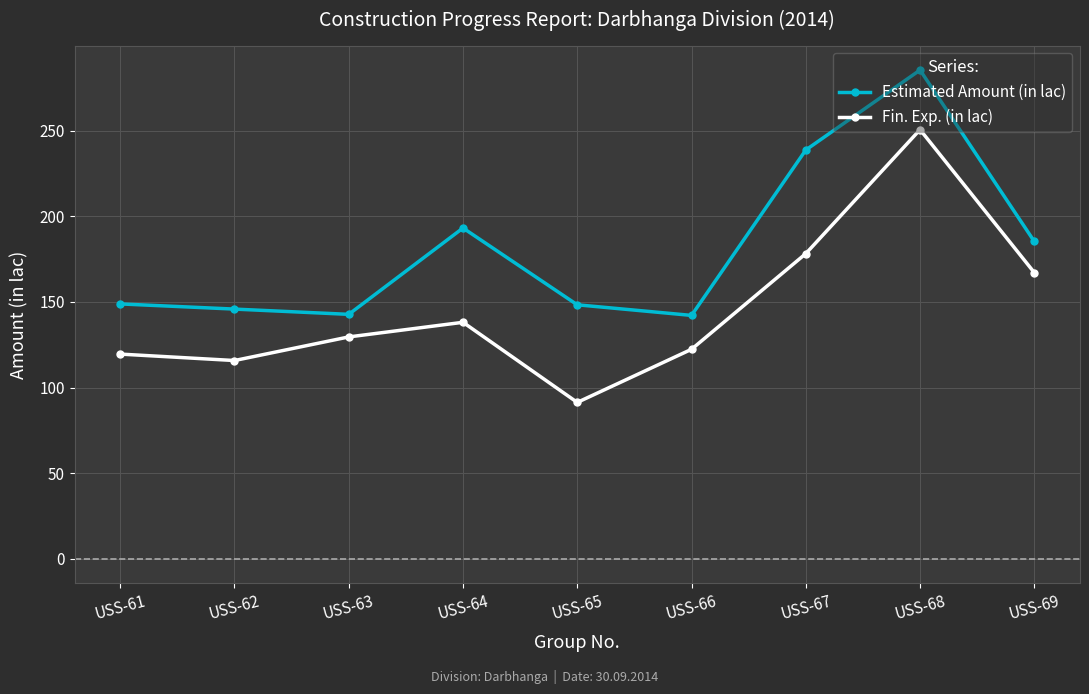

What is the difference between the maximum and minimum values in the Fin. Exp. (in lac) series?

159.2